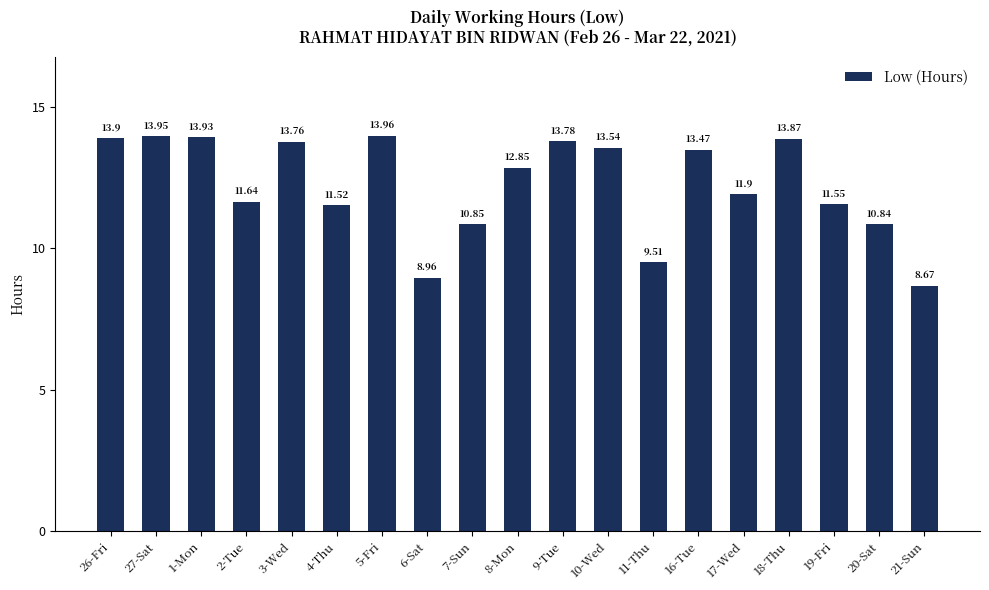

What position from the left is 3-Wed?

5